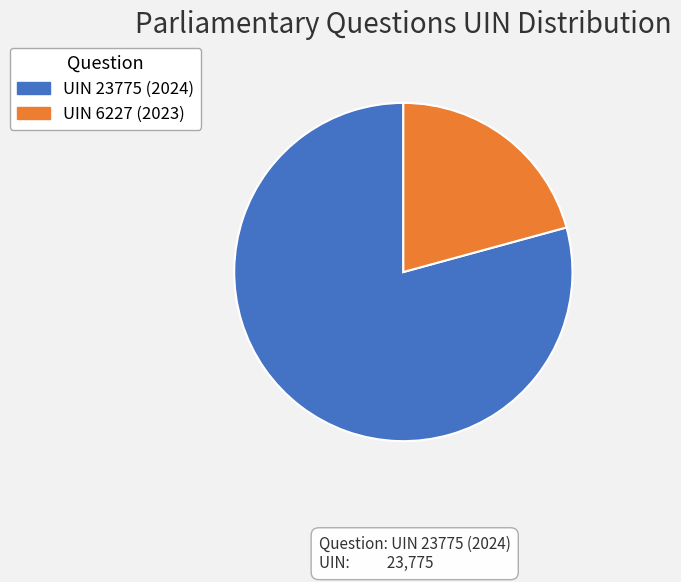

Which slice is the smallest?

UIN 6227 (2023)